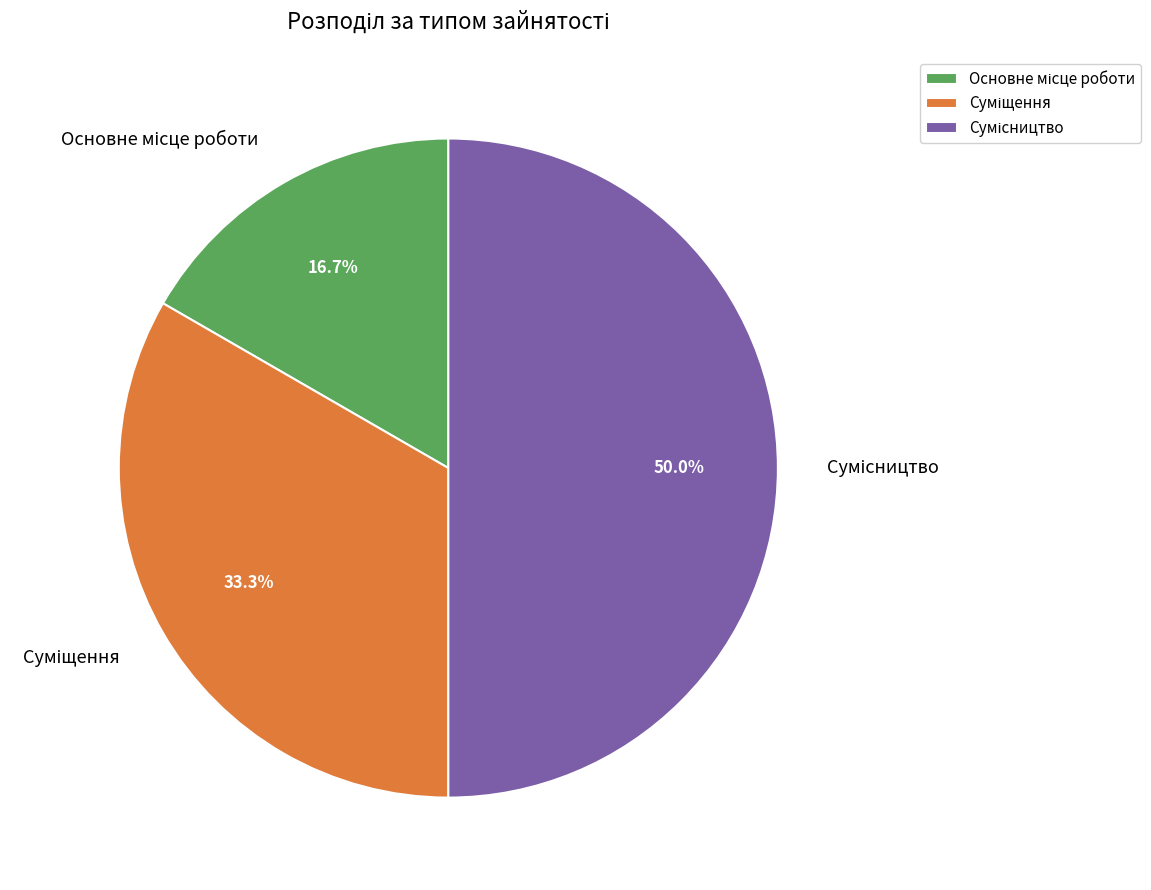

What is the change in value from Основне місце роботи to Сумісництво?

+2